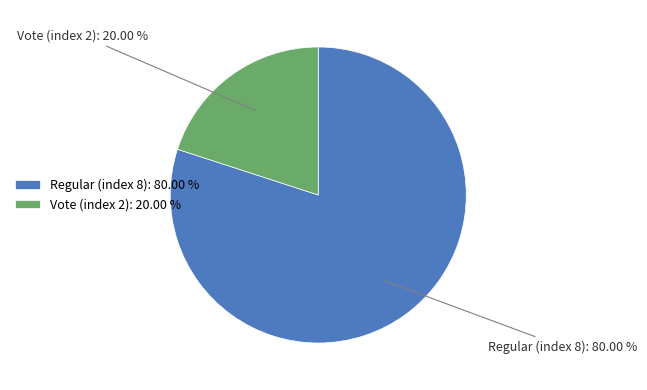

Is there a majority slice in this chart?

Yes